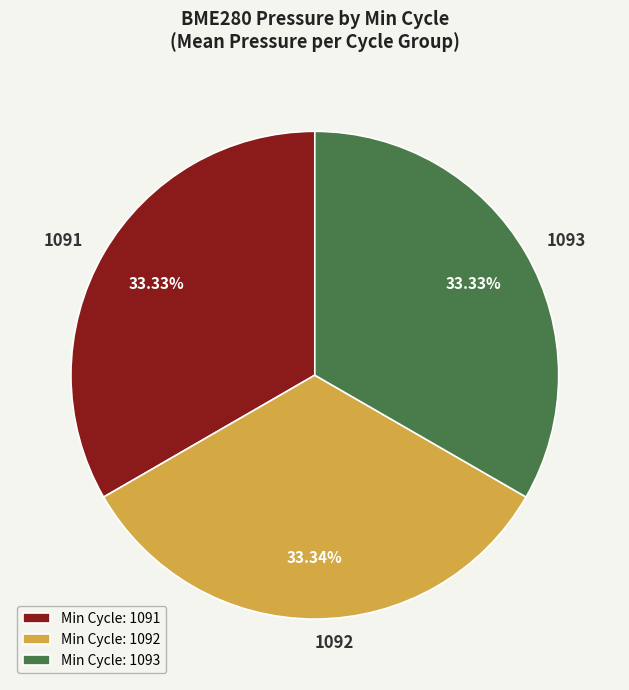

Approximately how many times larger is the value at 1092 compared to 1093?

1.0